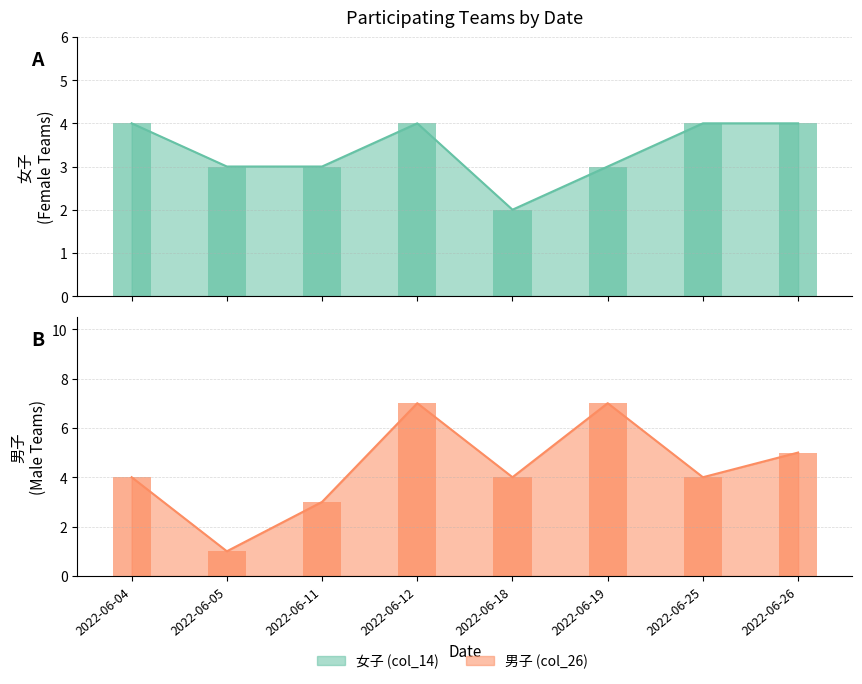

How many bars are there in total?

16